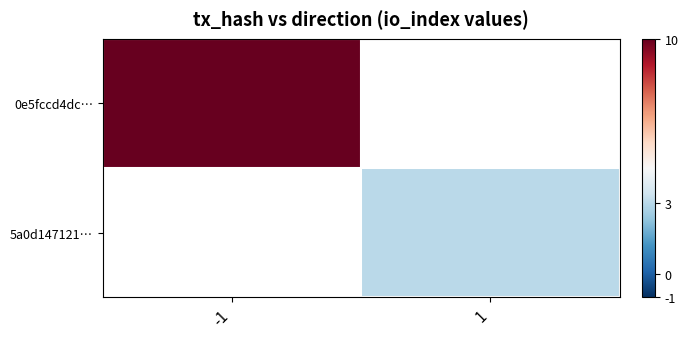

How many series are shown in this chart?

2